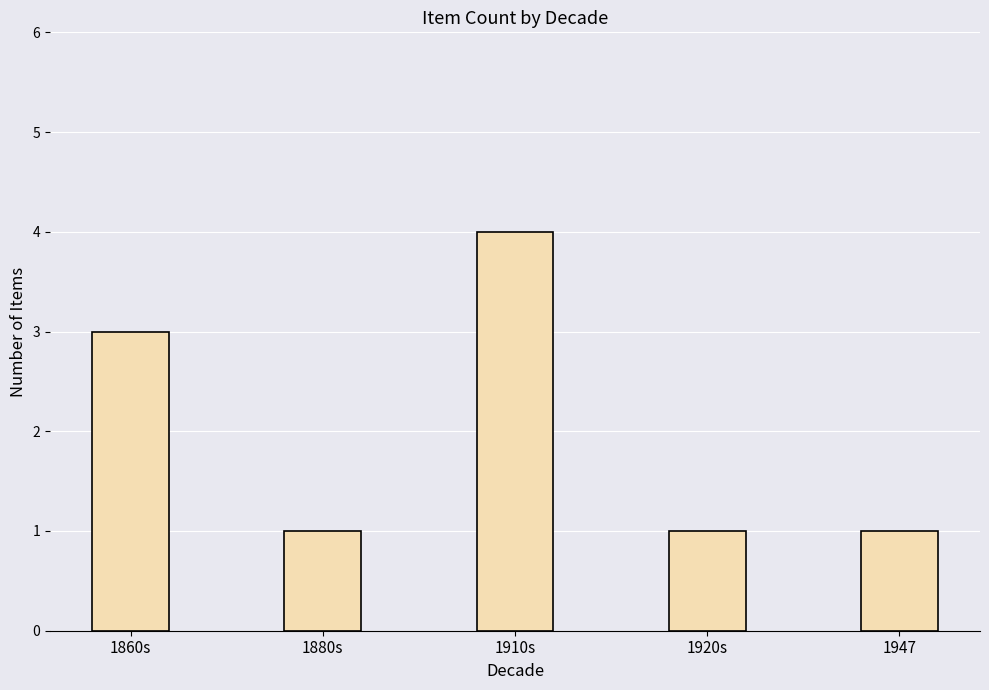

What is the ratio of the value at 1880s to the value at 1860s?

0.3